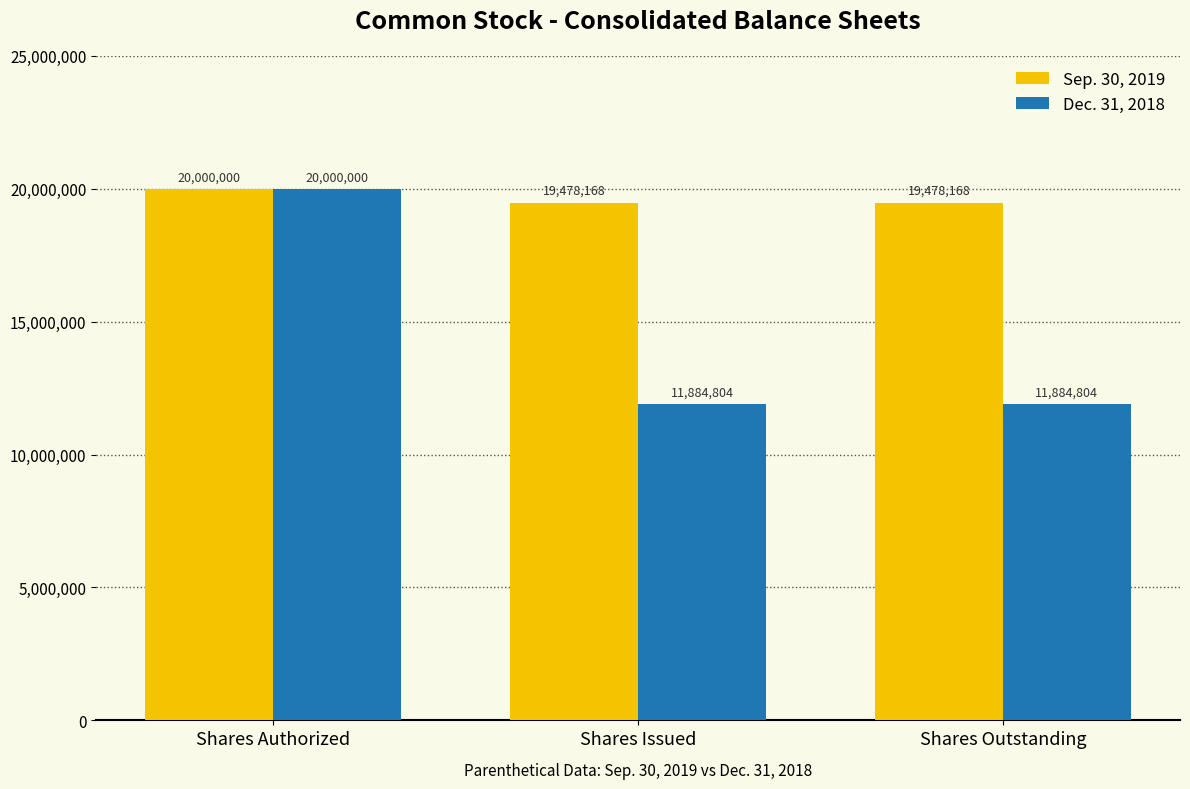

What is the sum of all Sep. 30, 2019 values?

58956336